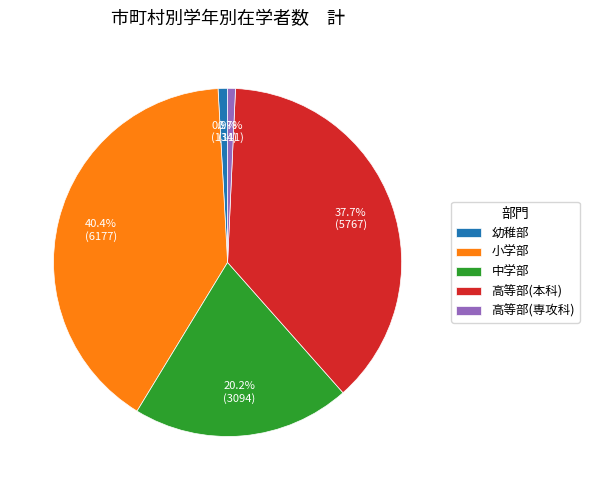

Does 高等部(専攻科) represent more than half of the total?

No